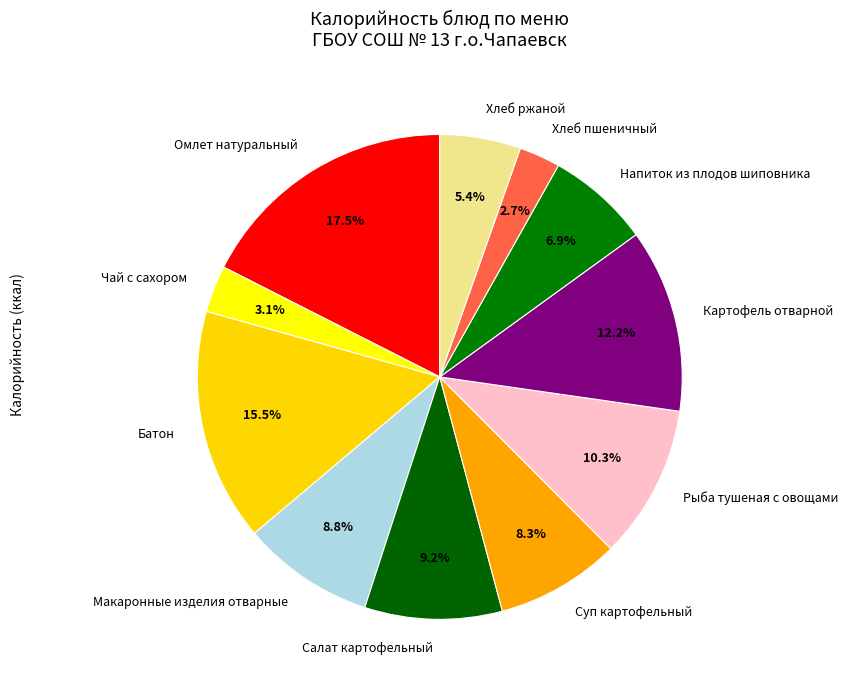

Between Батон and Макаронные изделия отварные, which is larger?

Батон